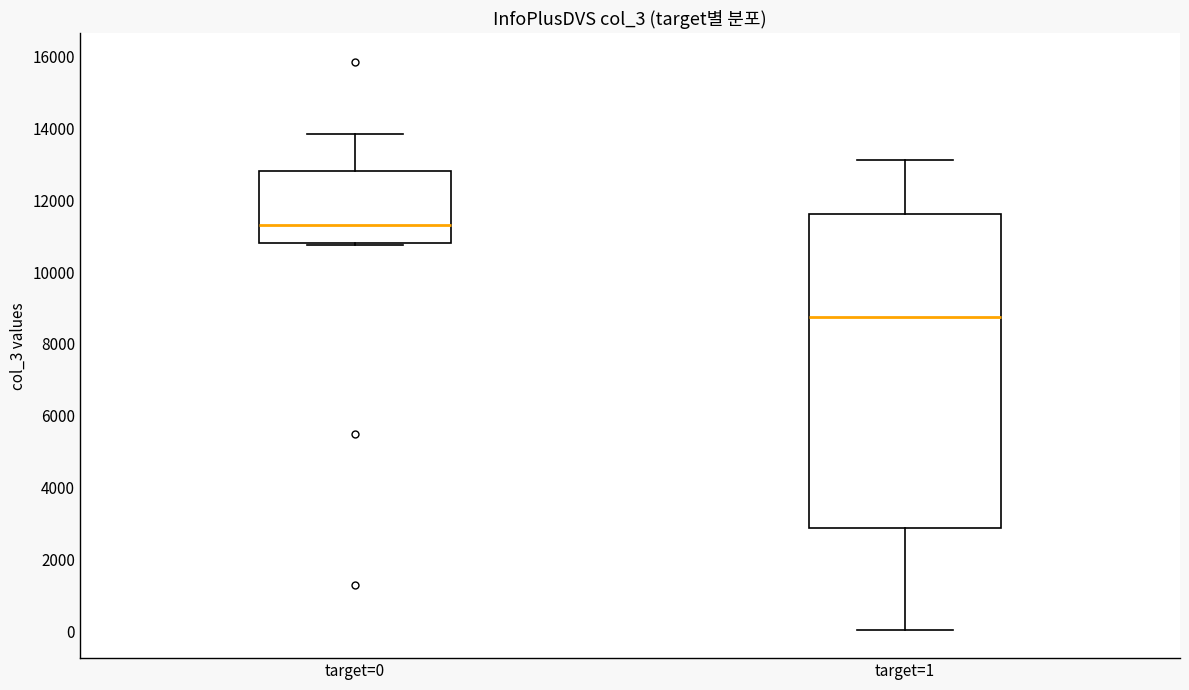

Which box's median line is the lowest?

target=1